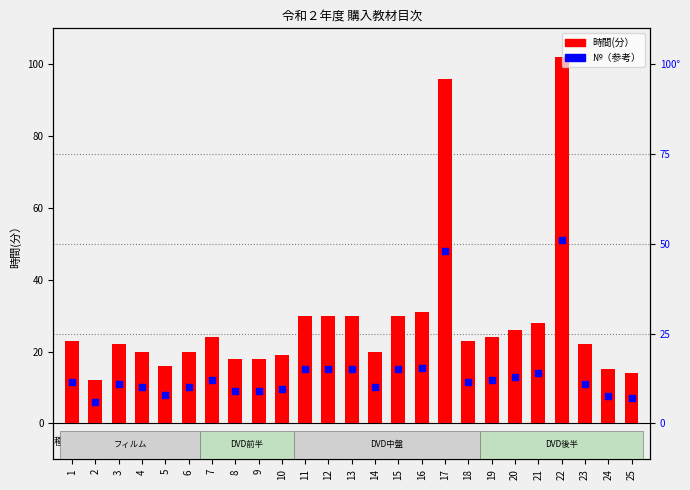

What is the total value across all series at 11?

45.0